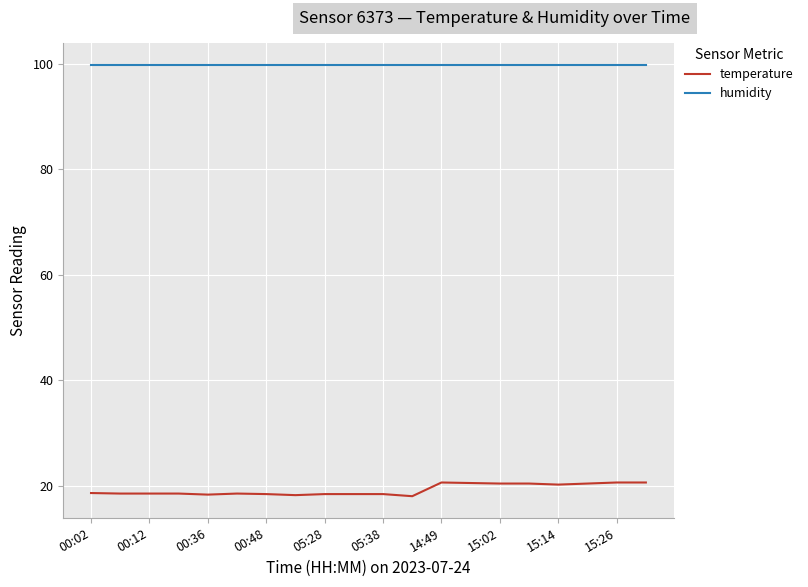

What is the smallest value displayed?

18.0